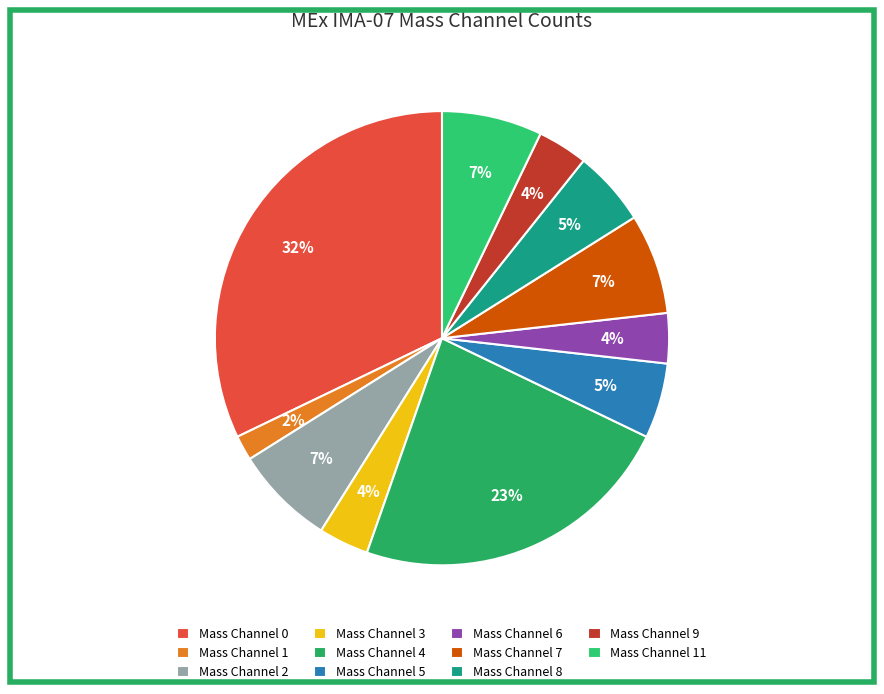

How many segments does this pie chart have?

11